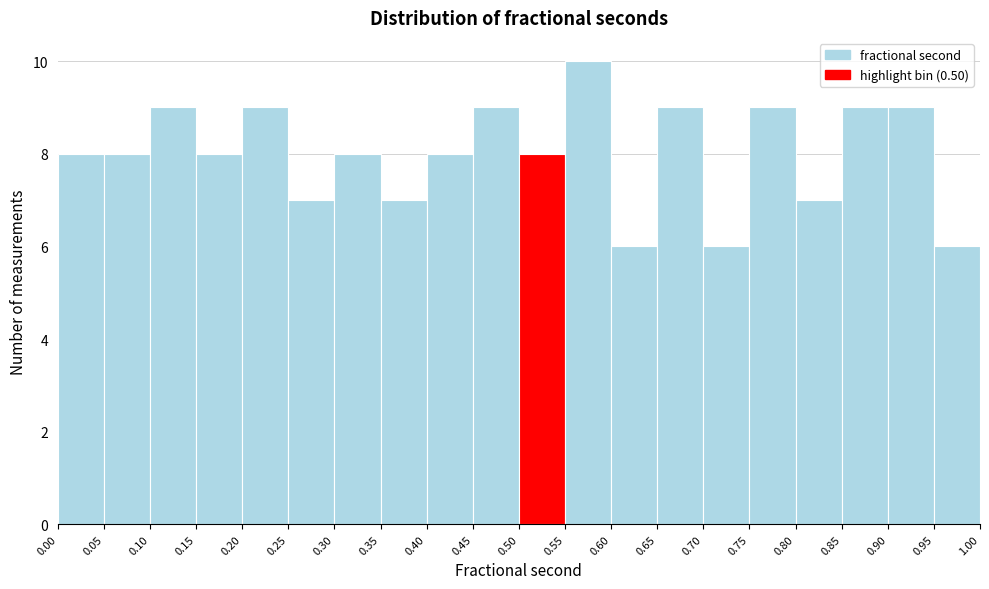

Which range on the x-axis has the tallest bar?

0.55 to 0.60